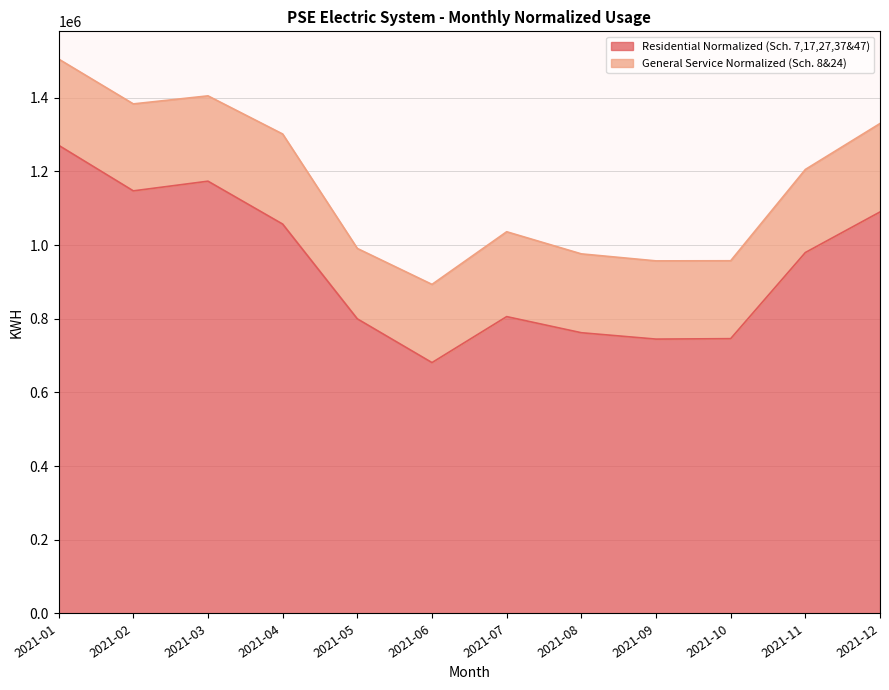

List the labels in order of value, largest first.

2021-01, 2021-03, 2021-02, 2021-12, 2021-04, 2021-11, 2021-07, 2021-05, 2021-08, 2021-10, 2021-09, 2021-06